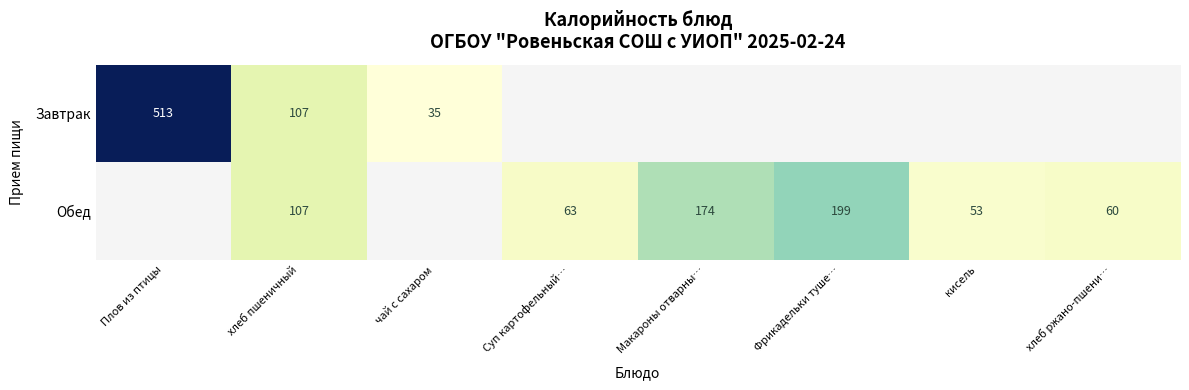

What is the difference between the Обед values at Суп картофельный… and Макароны отварны…?

111